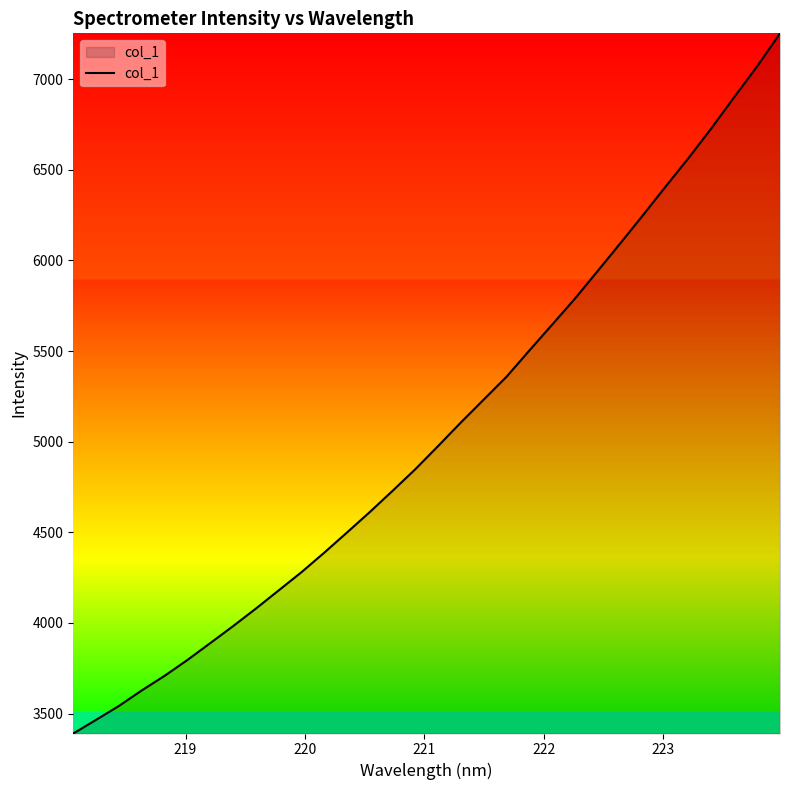

Is this an area chart (filled region under the line)?

Yes